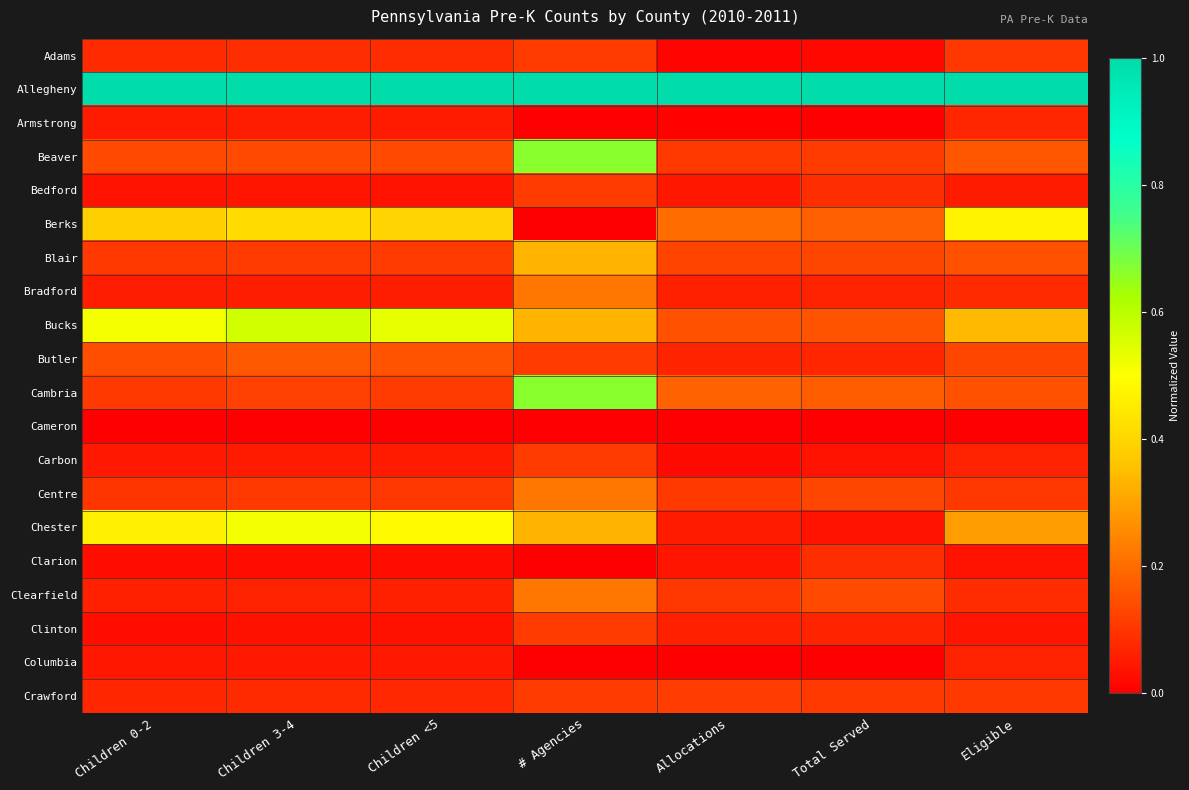

Reading left to right, list all the values displayed in this chart.

Adams: Children 0-2=0.1	Children 3-4=0.1	Children <5=0.1	# Agencies=0.1	Allocations=0.0	Total Served=0.0	Eligible=0.1
Allegheny: Children 0-2=1.0	Children 3-4=1.0	Children <5=1.0	# Agencies=1.0	Allocations=1.0	Total Served=1.0	Eligible=1.0
Armstrong: Children 0-2=0.1	Children 3-4=0.1	Children <5=0.1	# Agencies=0.0	Allocations=0.0	Total Served=0.0	Eligible=0.1
Beaver: Children 0-2=0.1	Children 3-4=0.1	Children <5=0.1	# Agencies=0.7	Allocations=0.1	Total Served=0.1	Eligible=0.2
Bedford: Children 0-2=0.0	Children 3-4=0.0	Children <5=0.0	# Agencies=0.1	Allocations=0.0	Total Served=0.1	Eligible=0.1
Berks: Children 0-2=0.4	Children 3-4=0.4	Children <5=0.4	# Agencies=0.0	Allocations=0.2	Total Served=0.2	Eligible=0.5
Blair: Children 0-2=0.1	Children 3-4=0.1	Children <5=0.1	# Agencies=0.3	Allocations=0.1	Total Served=0.1	Eligible=0.1
Bradford: Children 0-2=0.1	Children 3-4=0.1	Children <5=0.1	# Agencies=0.2	Allocations=0.1	Total Served=0.1	Eligible=0.1
Bucks: Children 0-2=0.5	Children 3-4=0.6	Children <5=0.5	# Agencies=0.3	Allocations=0.1	Total Served=0.2	Eligible=0.3
Butler: Children 0-2=0.1	Children 3-4=0.2	Children <5=0.2	# Agencies=0.1	Allocations=0.1	Total Served=0.1	Eligible=0.1
Cambria: Children 0-2=0.1	Children 3-4=0.1	Children <5=0.1	# Agencies=0.7	Allocations=0.2	Total Served=0.2	Eligible=0.2
Cameron: Children 0-2=0.0	Children 3-4=0.0	Children <5=0.0	# Agencies=0.0	Allocations=0.0	Total Served=0.0	Eligible=0.0
Carbon: Children 0-2=0.0	Children 3-4=0.1	Children <5=0.1	# Agencies=0.1	Allocations=0.0	Total Served=0.0	Eligible=0.1
Centre: Children 0-2=0.1	Children 3-4=0.1	Children <5=0.1	# Agencies=0.2	Allocations=0.1	Total Served=0.1	Eligible=0.1
Chester: Children 0-2=0.5	Children 3-4=0.5	Children <5=0.5	# Agencies=0.3	Allocations=0.1	Total Served=0.0	Eligible=0.3
Clarion: Children 0-2=0.0	Children 3-4=0.0	Children <5=0.0	# Agencies=0.0	Allocations=0.0	Total Served=0.1	Eligible=0.0
Clearfield: Children 0-2=0.1	Children 3-4=0.1	Children <5=0.1	# Agencies=0.2	Allocations=0.1	Total Served=0.1	Eligible=0.1
Clinton: Children 0-2=0.0	Children 3-4=0.0	Children <5=0.0	# Agencies=0.1	Allocations=0.1	Total Served=0.1	Eligible=0.0
Columbia: Children 0-2=0.0	Children 3-4=0.1	Children <5=0.0	# Agencies=0.0	Allocations=0.0	Total Served=0.0	Eligible=0.1
Crawford: Children 0-2=0.1	Children 3-4=0.1	Children <5=0.1	# Agencies=0.1	Allocations=0.1	Total Served=0.1	Eligible=0.1